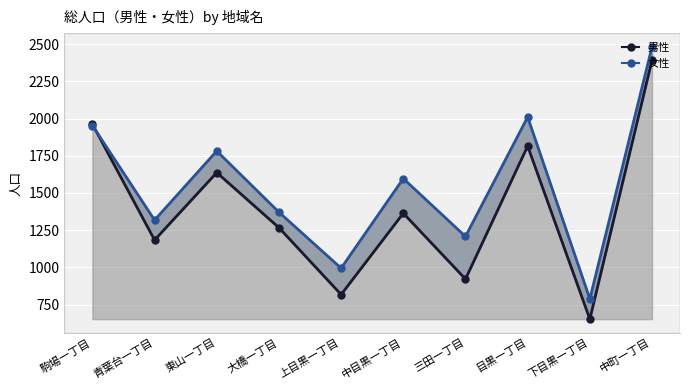

Reading right to left, extract all data points from this chart.

男性: 2392	653	1815	922	1364	818	1267	1637	1184	1962
女性: 2481	789	2010	1208	1597	995	1371	1782	1318	1953